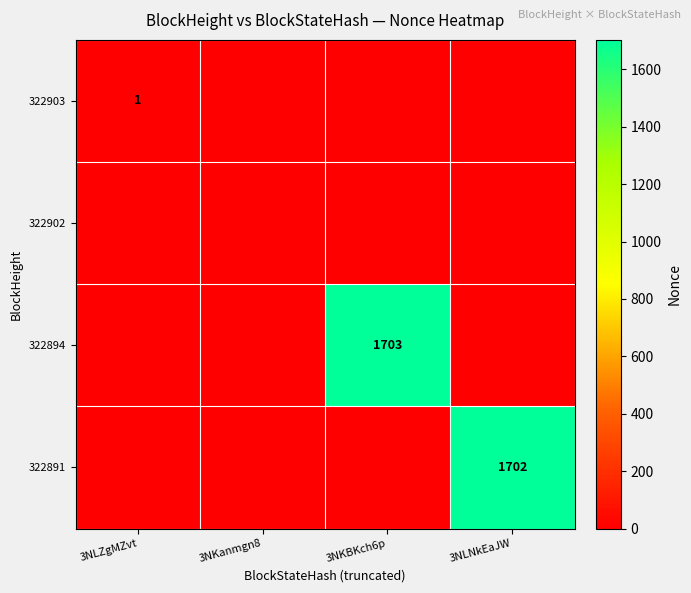

True or false: 322894 has a value of 1703 at 3NKBKch6p.

True